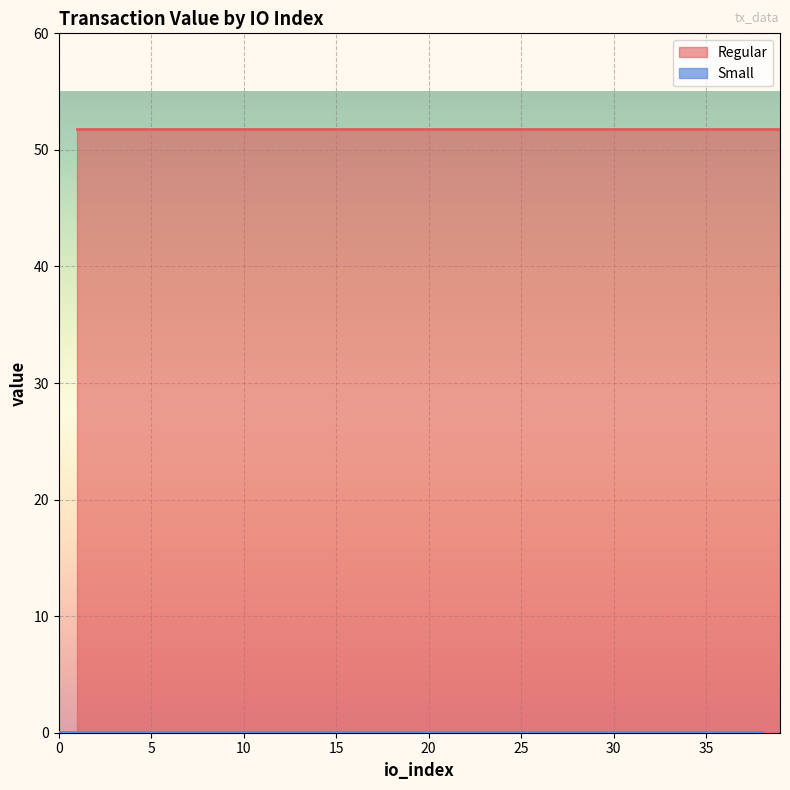

Between 14 and 12, which is larger?

14